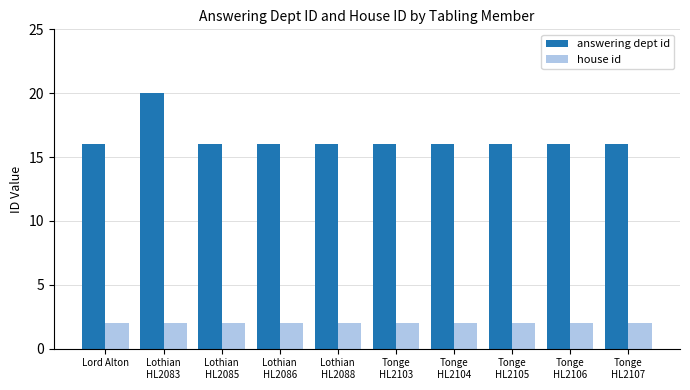

Is it true that answering dept id equals 16 at Lothian
HL2088?

True